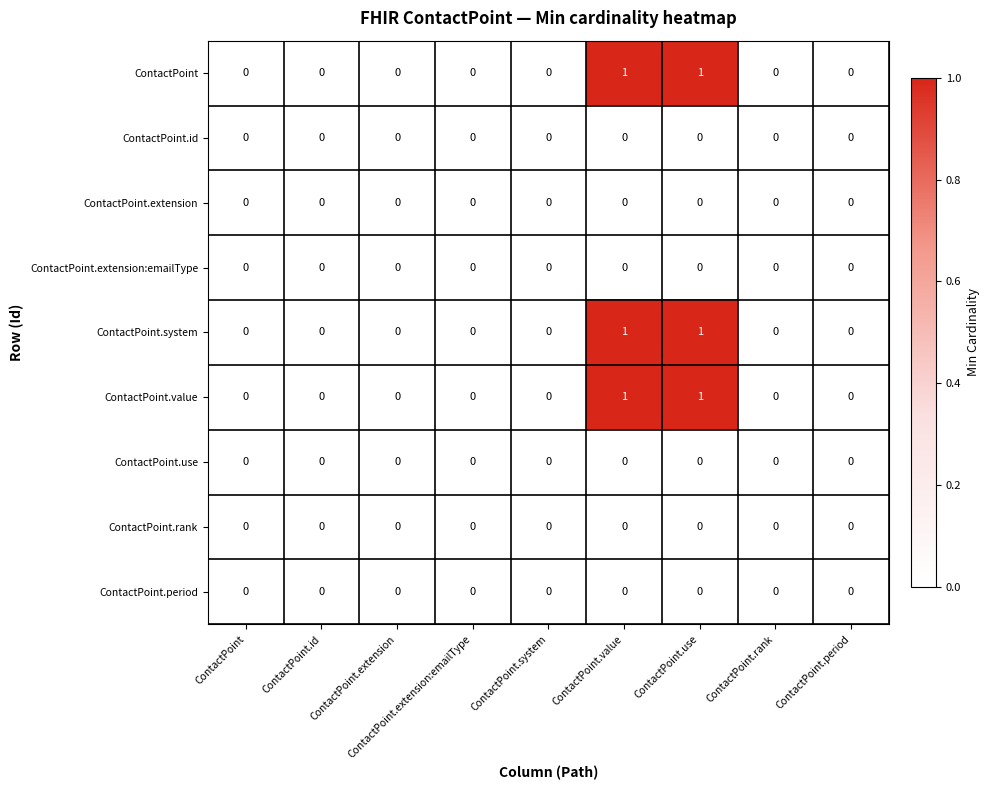

True or false: ContactPoint.rank has a value of 0 at ContactPoint.system.

True